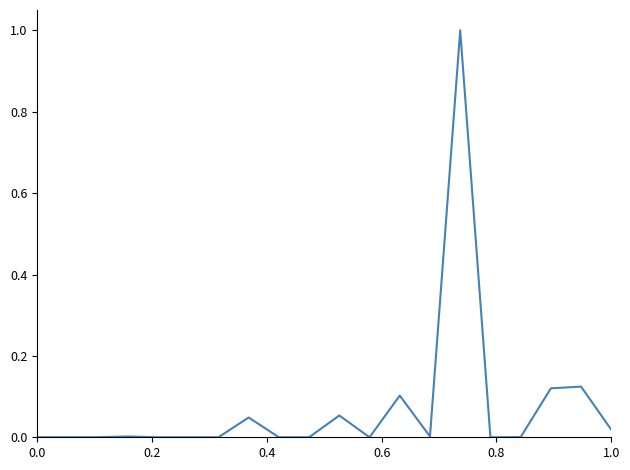

True or false: the data has more than 1 interior local peaks.

True